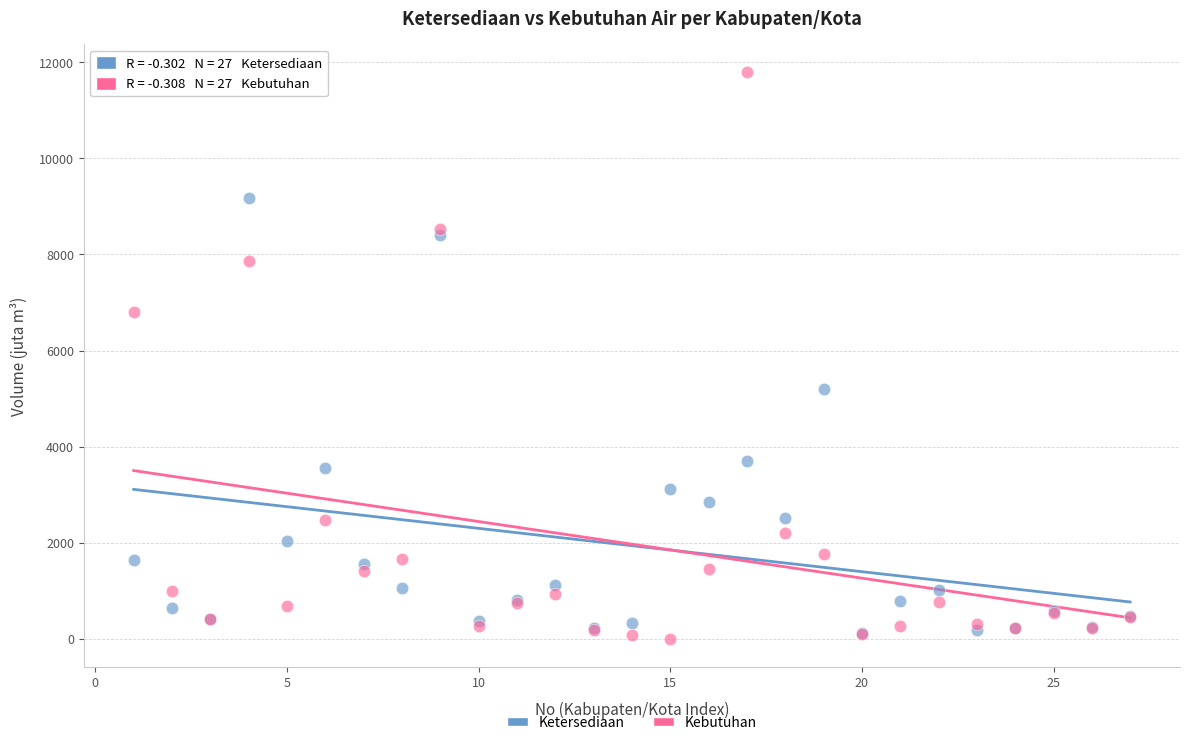

Which series has the largest Y range (max minus min)?

Kebutuhan